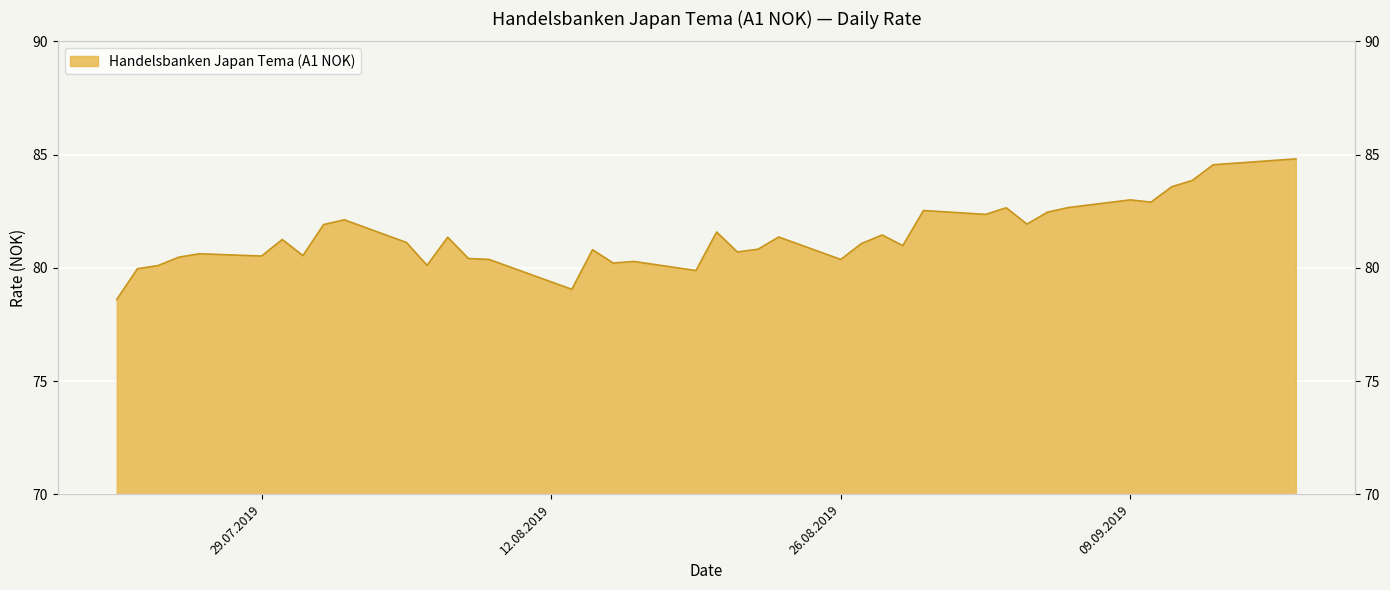

Rank the categories by value from lowest to highest.

22.07.2019, 13.08.2019, 19.08.2019, 23.07.2019, 24.07.2019, 06.08.2019, 15.08.2019, 16.08.2019, 09.08.2019, 26.08.2019, 08.08.2019, 25.07.2019, 29.07.2019, 31.07.2019, 26.07.2019, 21.08.2019, 14.08.2019, 22.08.2019, 29.08.2019, 27.08.2019, 05.08.2019, 30.07.2019, 07.08.2019, 23.08.2019, 28.08.2019, 20.08.2019, 01.08.2019, 04.09.2019, 02.08.2019, 02.09.2019, 05.09.2019, 30.08.2019, 03.09.2019, 06.09.2019, 10.09.2019, 09.09.2019, 11.09.2019, 12.09.2019, 13.09.2019, 17.09.2019